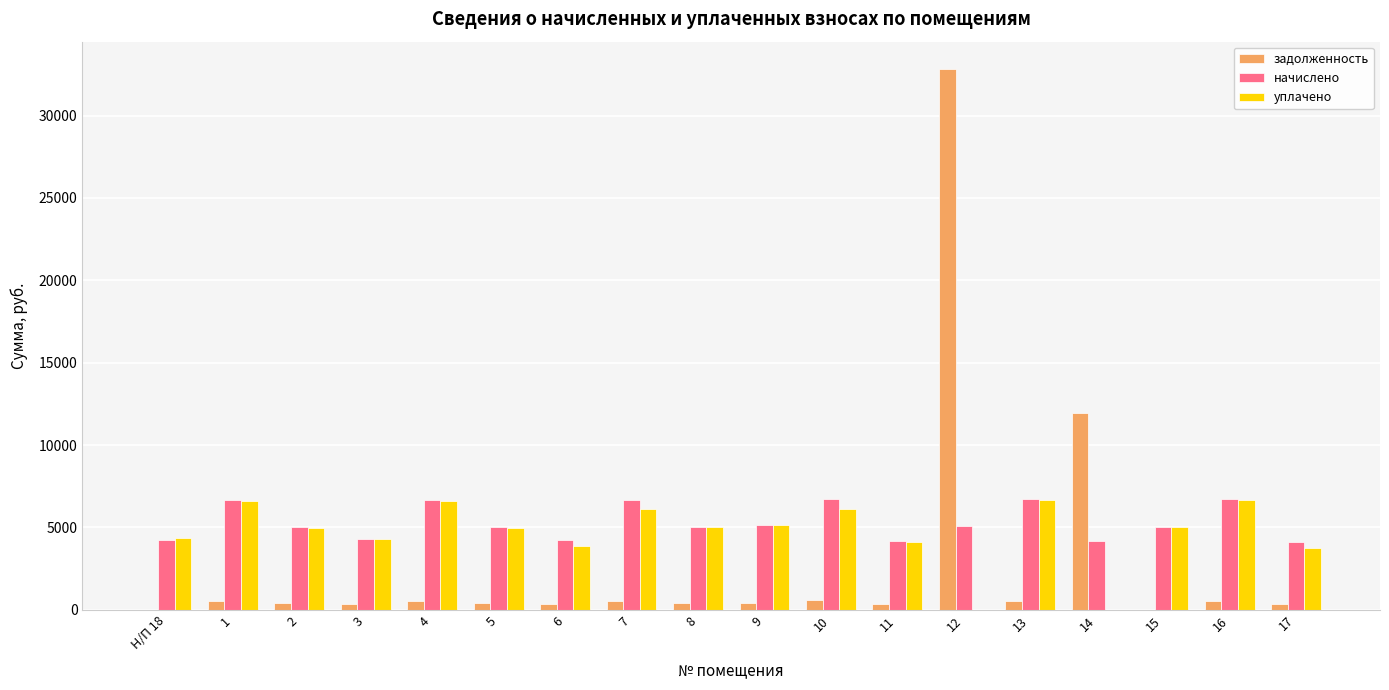

Between Н/П 18 and 10, which series saw the biggest shift?

начислено